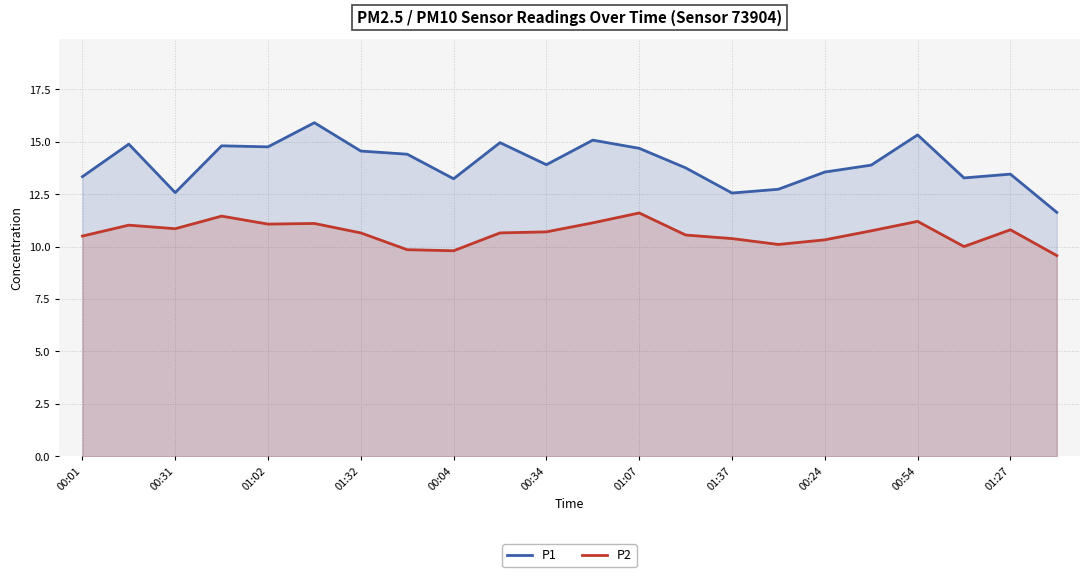

What is the average value of the P2 series?

10.6